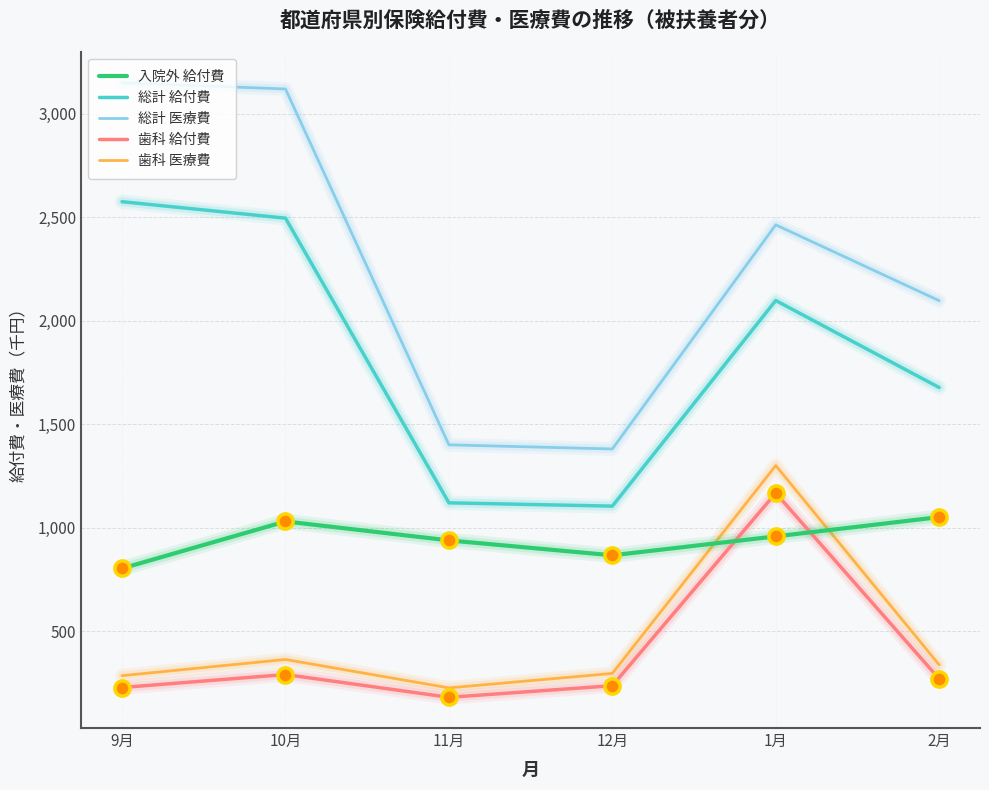

At which category is the sum across all series the highest?

1月